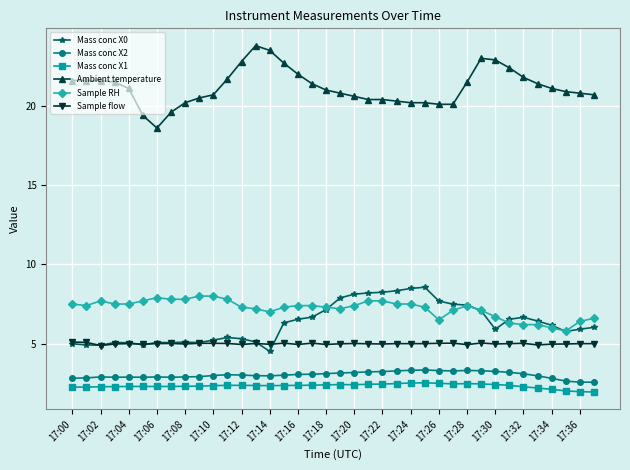

Which series has the largest range (max minus min)?

Ambient temperature